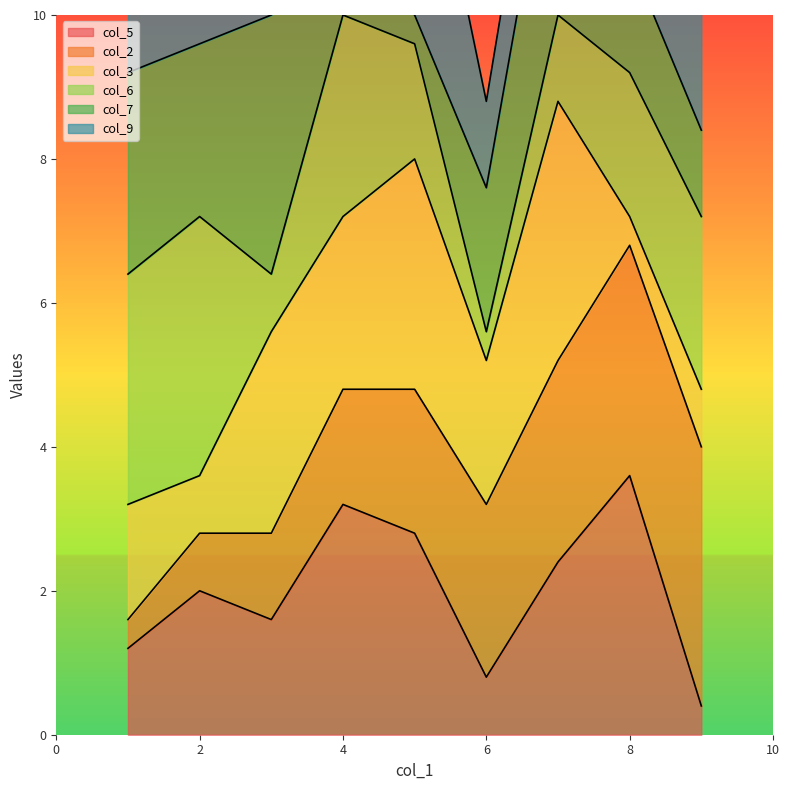

Is it true that col_5 equals 0.8 at 6?

True